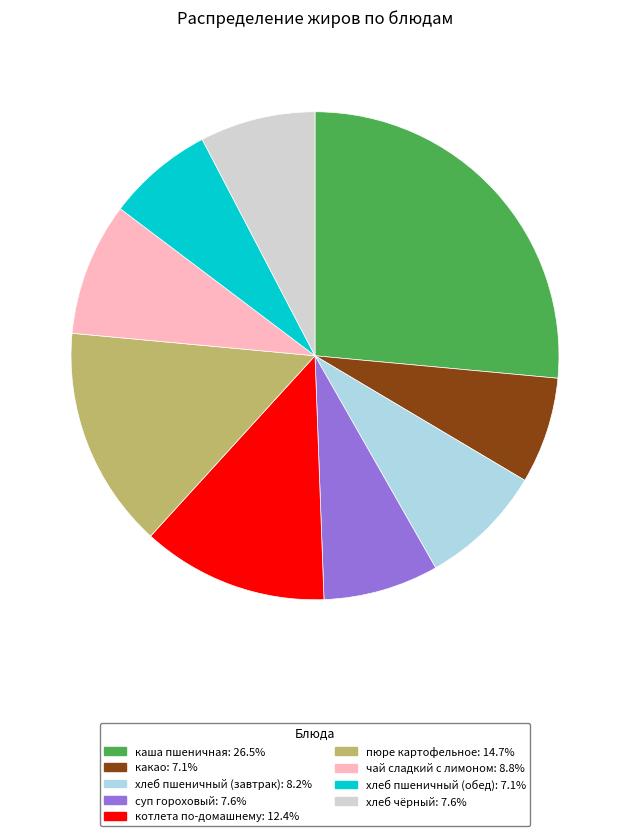

Do суп гороховый: 7.6% and какао: 7.1% together represent more than half of the pie?

No